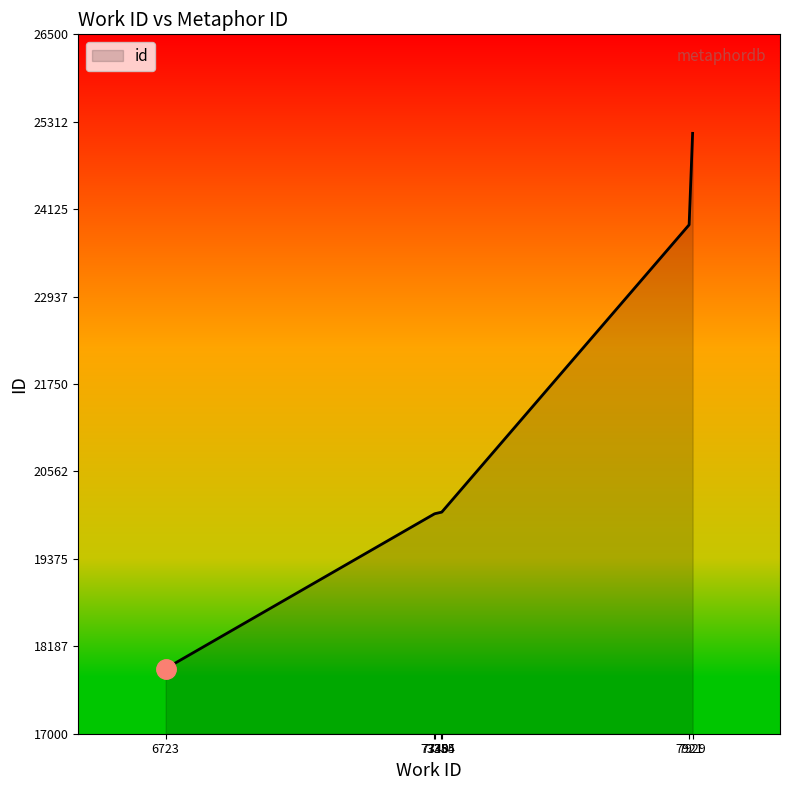

What is the sum of the values at 7355 and 6723?

37896